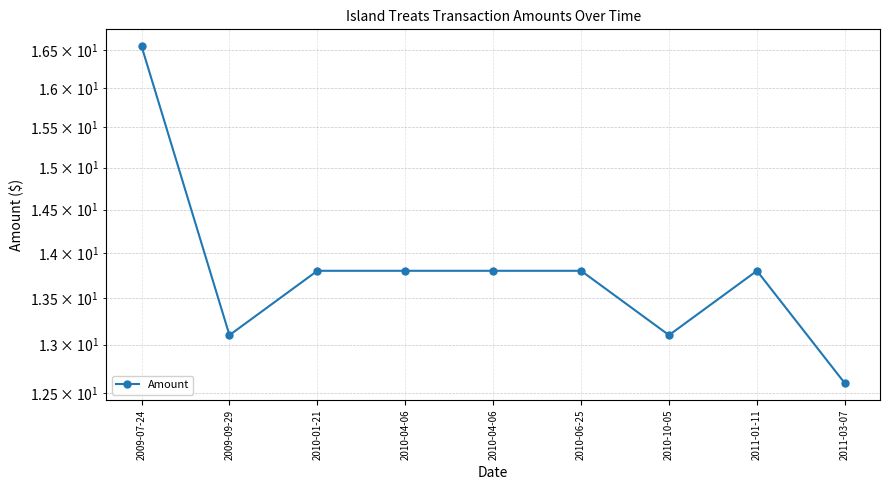

What is the ratio of the value at 2010-06-25 to the value at 2010-01-21?

1.0